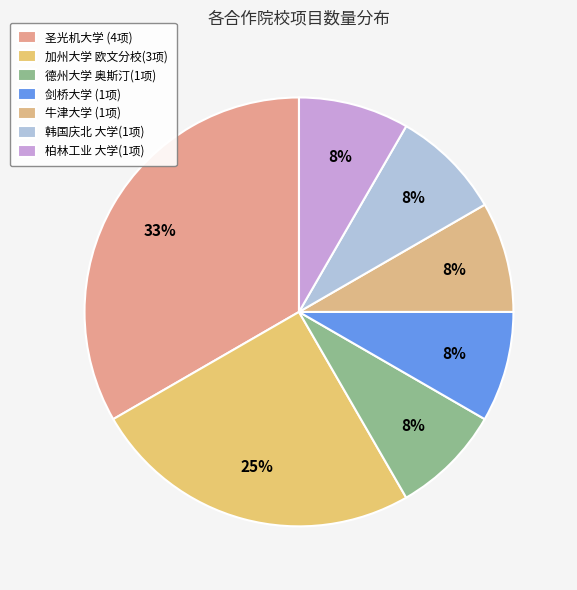

Is there a majority slice in this chart?

No